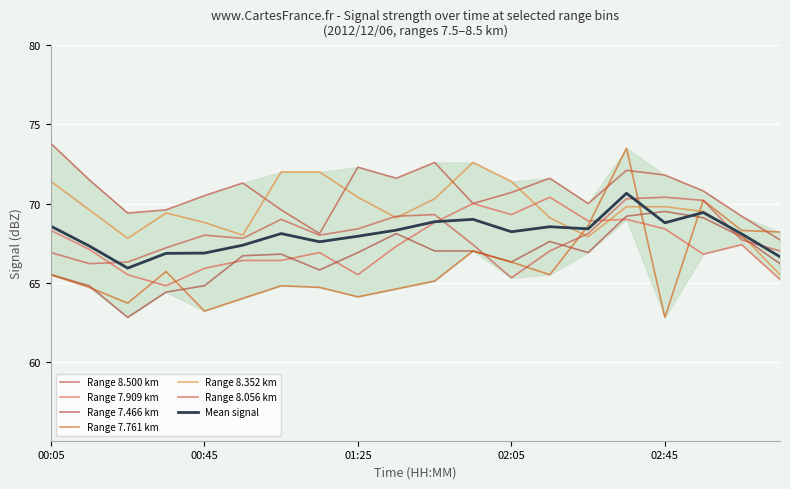

How many data points does each series have?

20